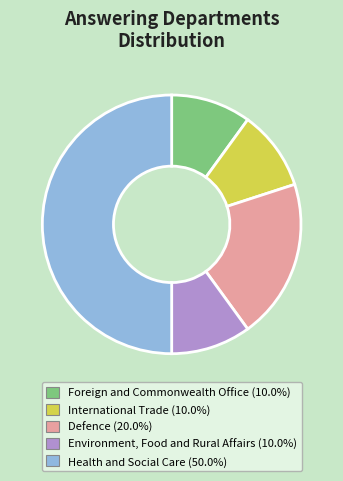

How many slices are in this pie chart?

5